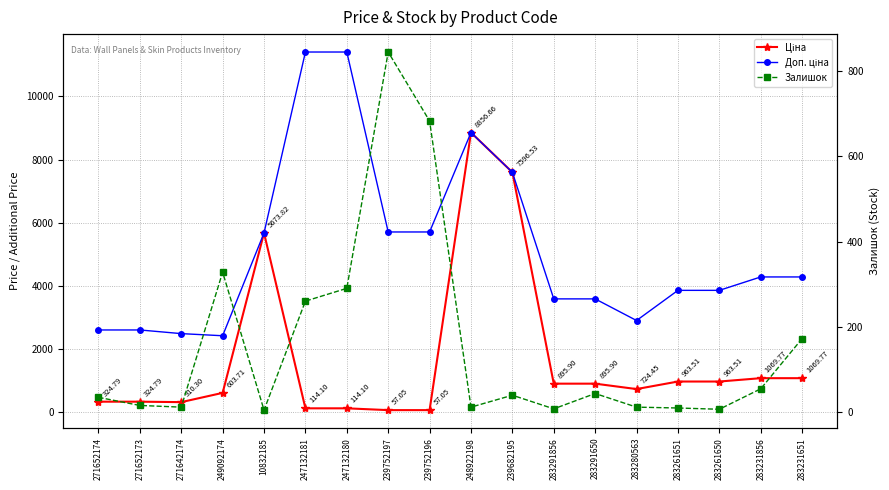

Rank the series at 271642174 from highest to lowest value.

Доп. ціна, Ціна, Залишок